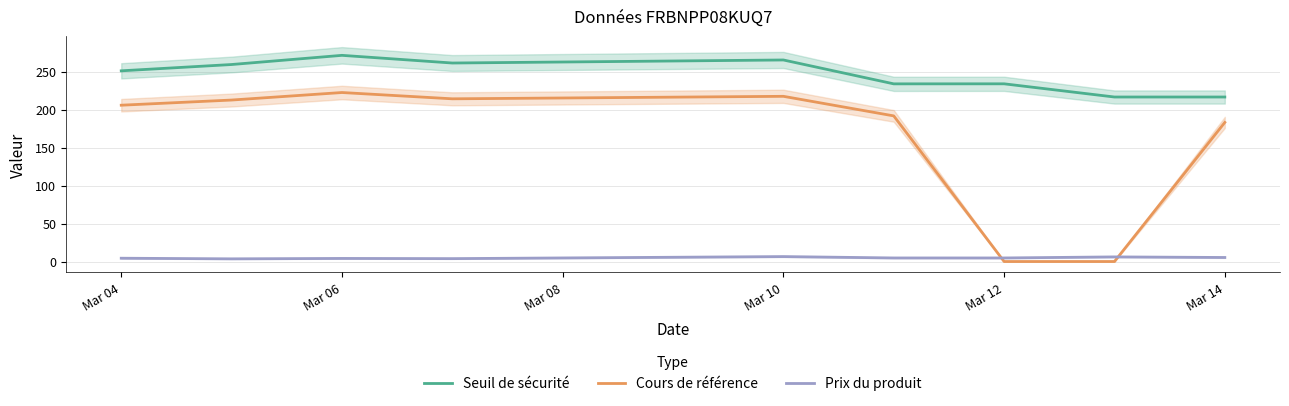

What is the maximum value shown in the chart?

271.4